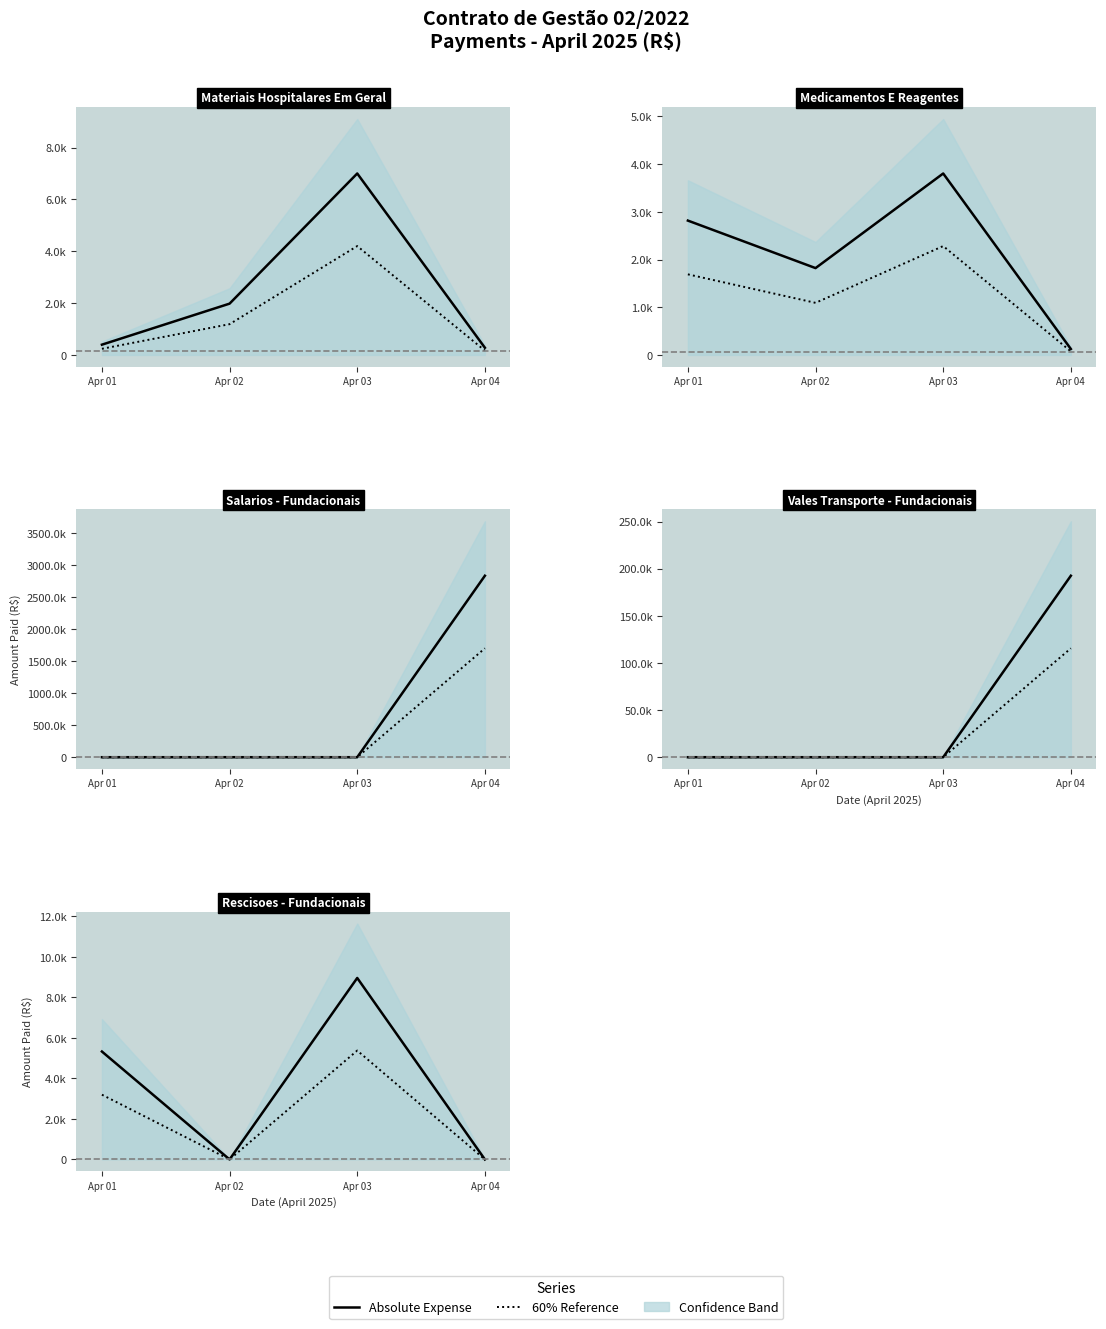

Which series has the largest range (max minus min)?

Absolute Expense